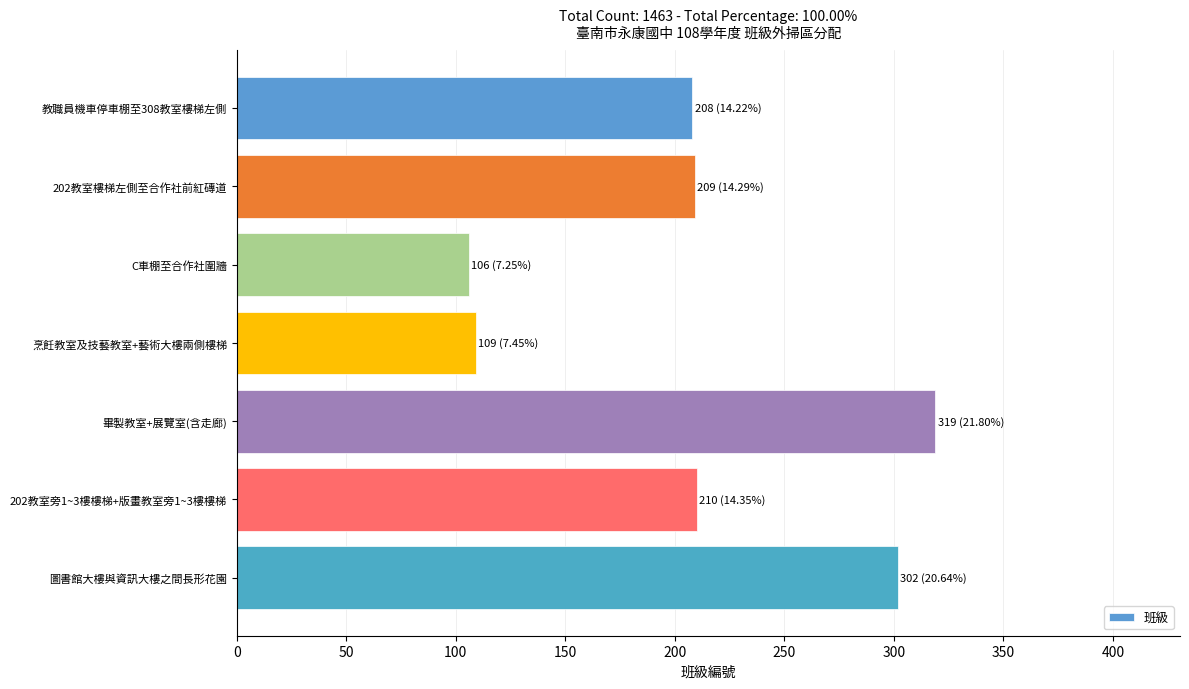

Is it true that the value at 教職員機車停車棚至308教室樓梯左側 is 208?

True